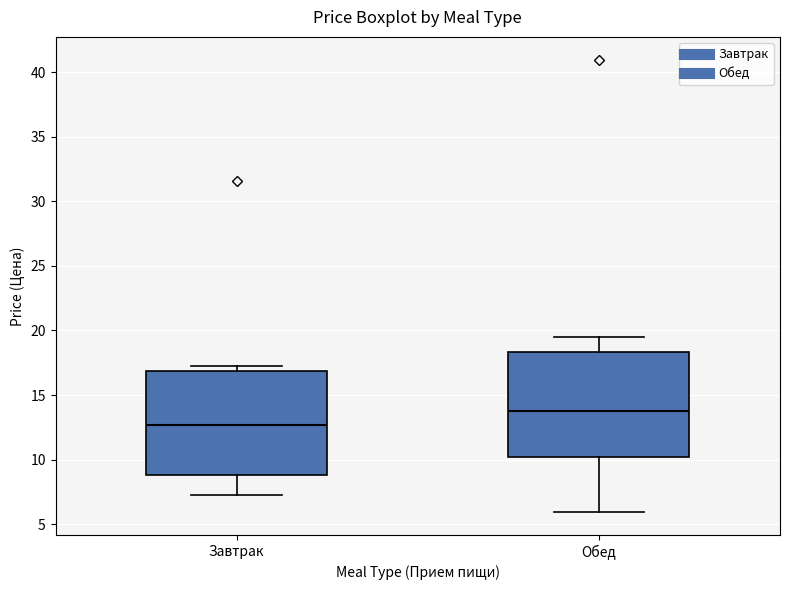

Reading left to right, transcribe this box plot: for each box, give where its median line is, the range the box spans, and where its two whiskers end, as read against the y-axis. The values are not printed on the chart, so give them approximately, as read against the axis.

Завтрак: median 12.5, box 9.0 to 17.0, whiskers 7.5 to 17.5
Обед: median 14.0, box 10.0 to 18.5, whiskers 6.0 to 19.5